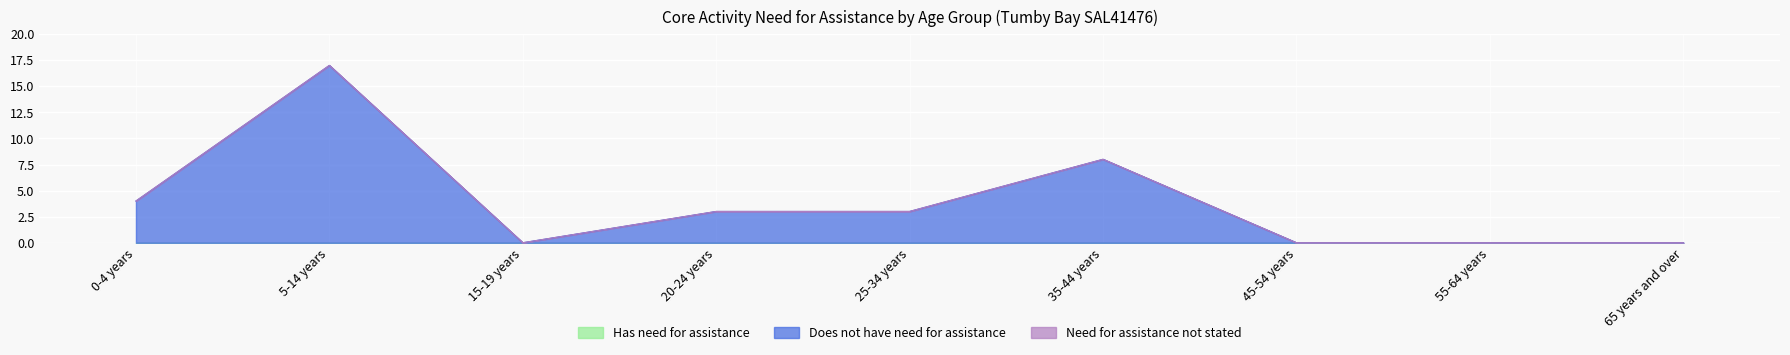

The Does not have need for assistance series shows 6 at 65 years and over. True or false?

False